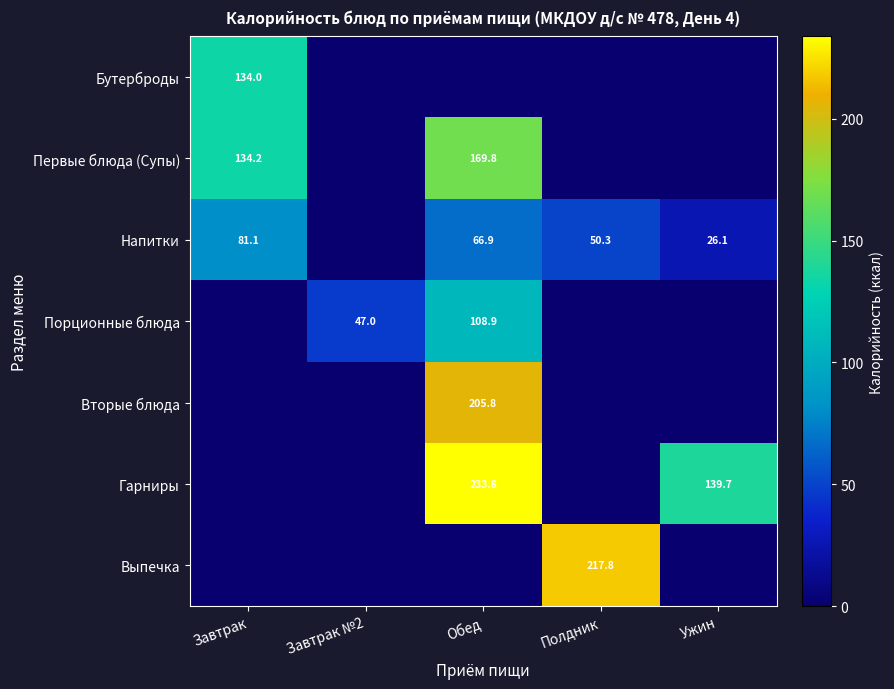

The value of Вторые блюда at Обед is 205.8. True or false?

True